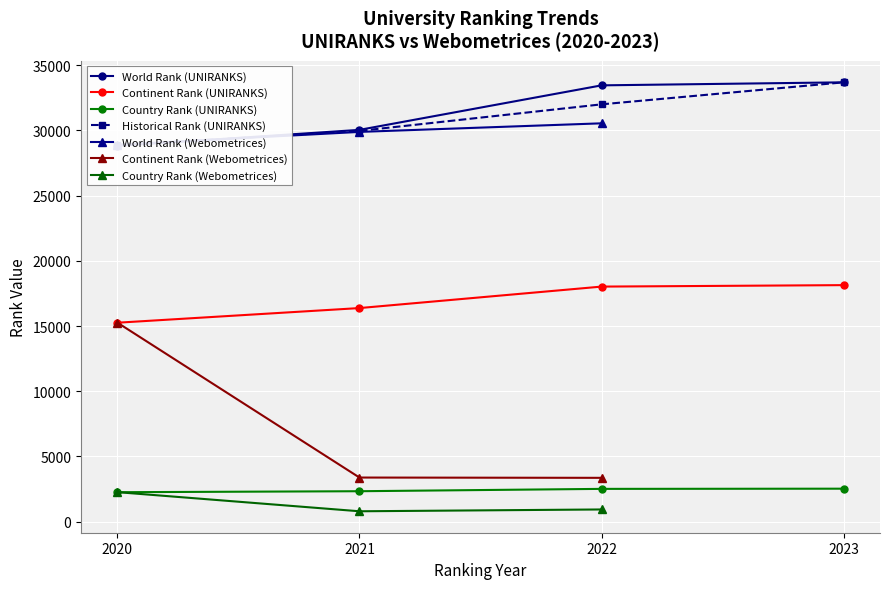

How many values in the country rank series exceed 2258?

3